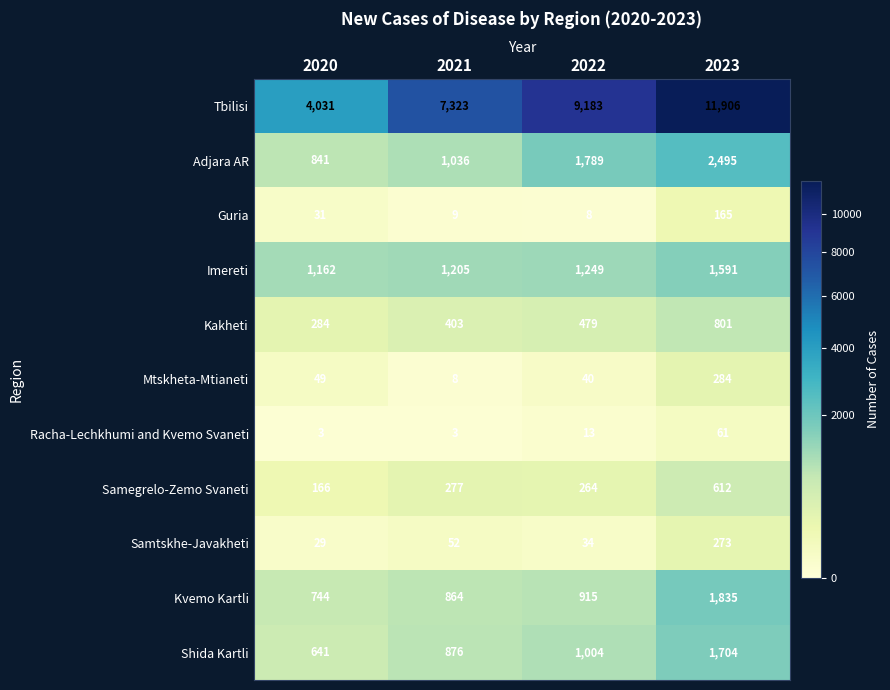

What value does the Samtskhe-Javakheti series have at 2021?

52